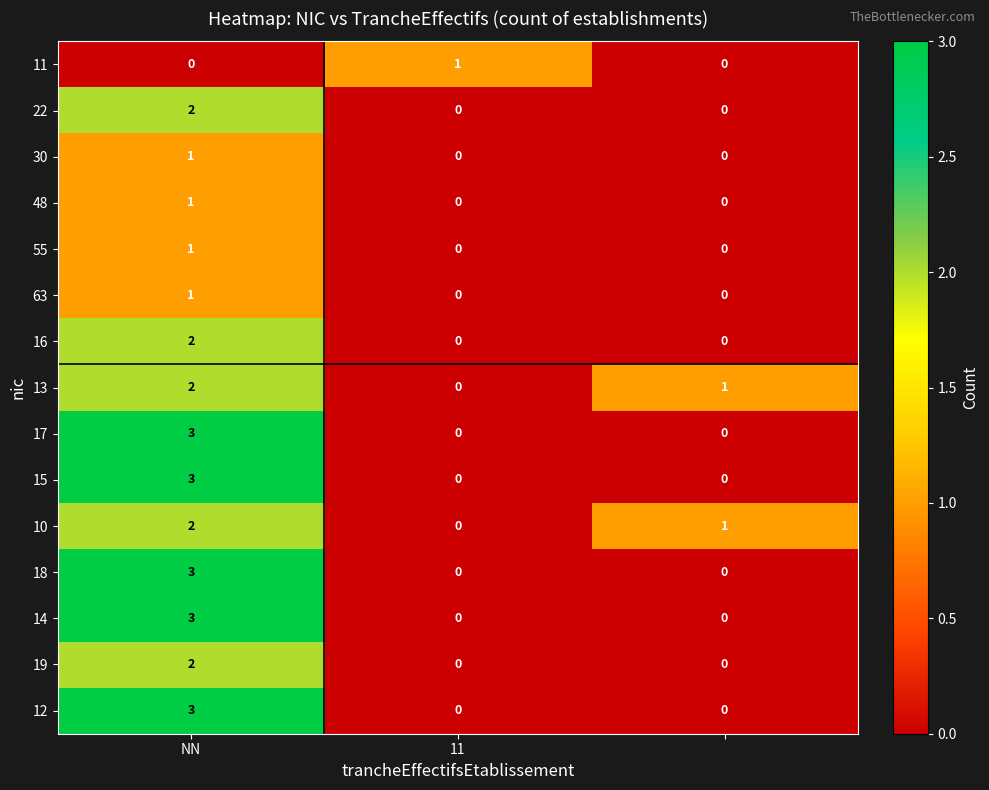

How many data points in 12 are above 0?

1